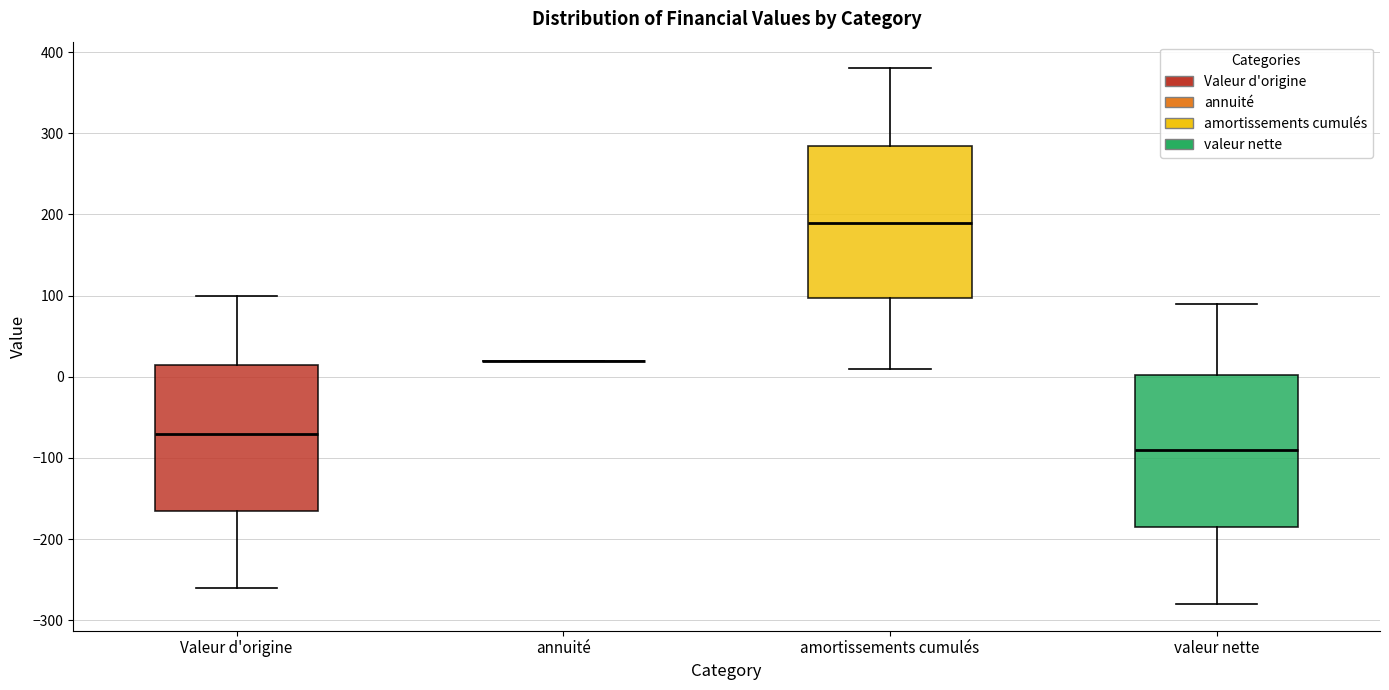

Reading left to right, transcribe this box plot: for each box, give where its median line is, the range the box spans, and where its two whiskers end, as read against the y-axis. The values are not printed on the chart, so give them approximately, as read against the axis.

Valeur d'origine: median -70, box -160 to 20, whiskers -260 to 100
annuité: box collapsed to a line at 20, whiskers 20 to 20
amortissements cumulés: median 190, box 100 to 290, whiskers 10 to 380
valeur nette: median -90, box -180 to 0, whiskers -280 to 90